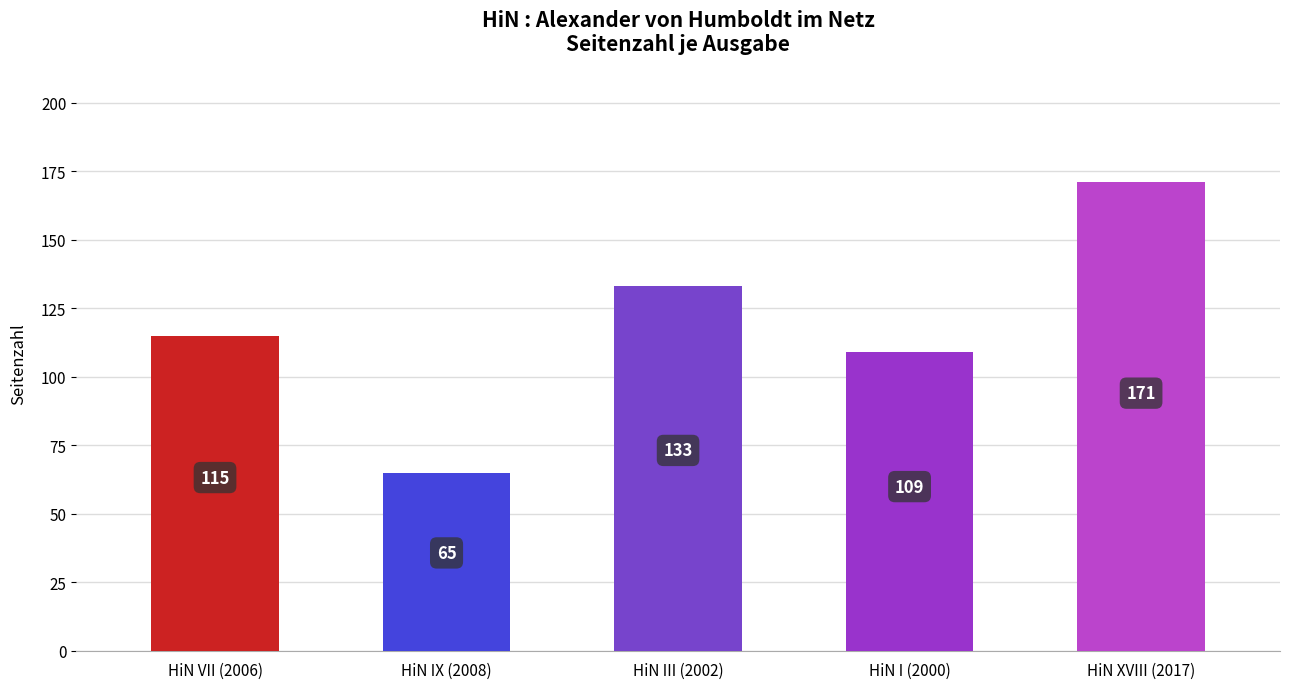

At which label is the value closest to 118?

HiN VII (2006)